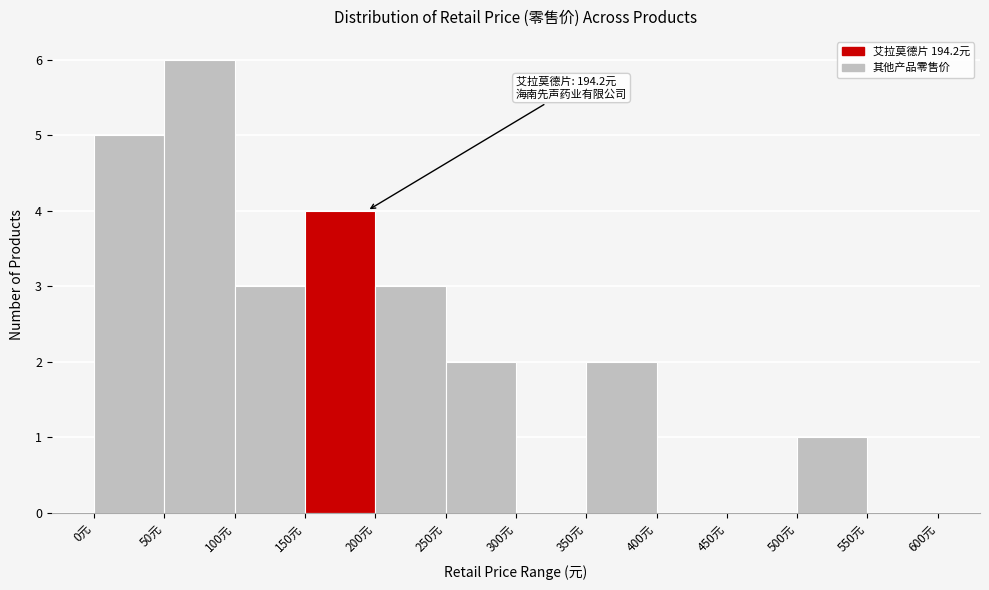

Which range on the x-axis has the tallest bar?

50 to 100